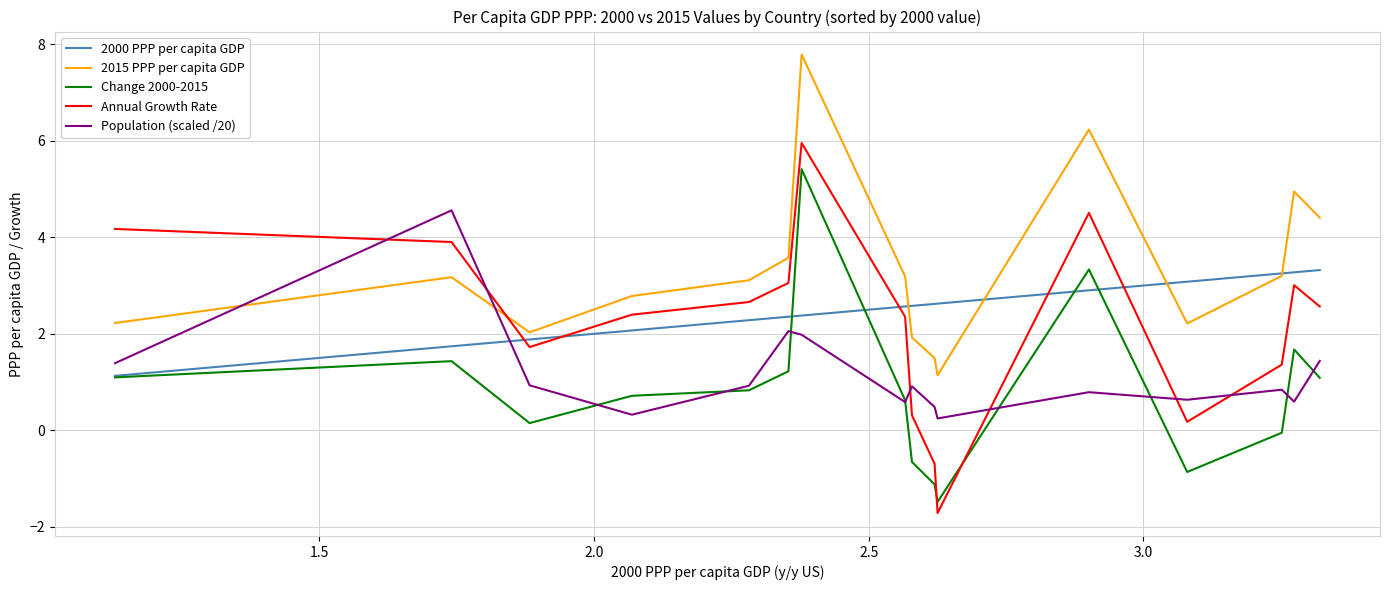

Rank the series by their maximum value, from lowest to highest.

2000 PPP per capita GDP, Population (scaled /20), Change 2000-2015, Annual Growth Rate, 2015 PPP per capita GDP